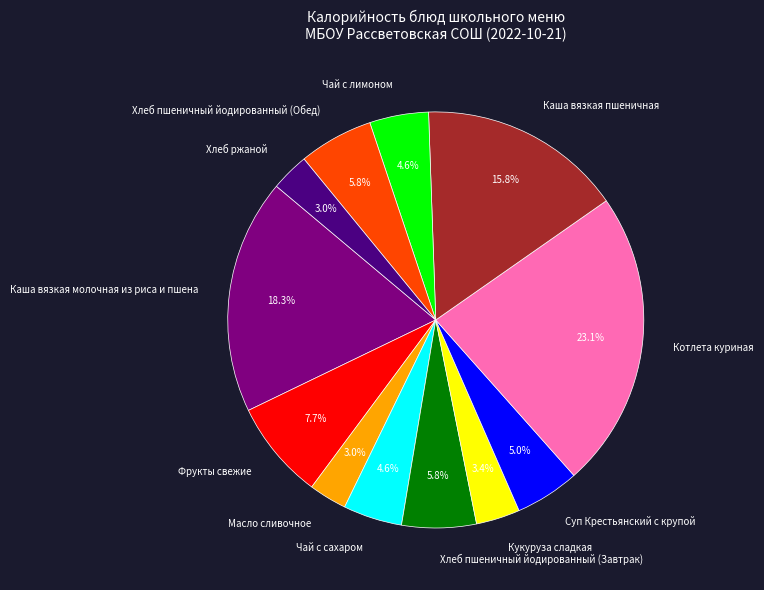

Is there a majority slice in this chart?

No